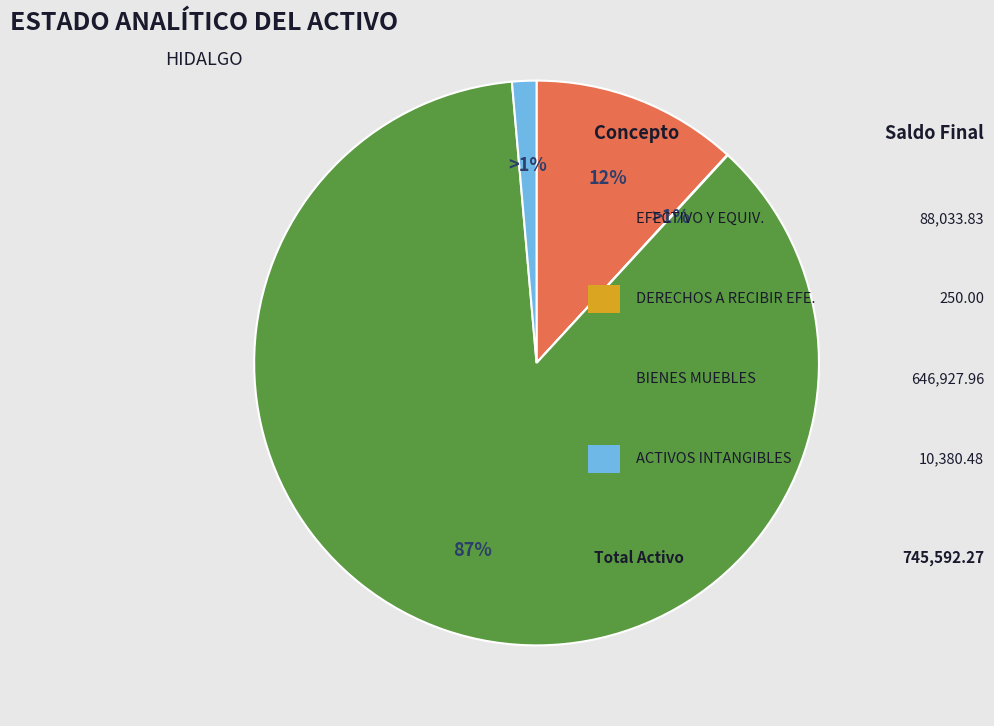

Is it true that EFECTIVO Y EQUIVALENTES is 24% of the pie?

False